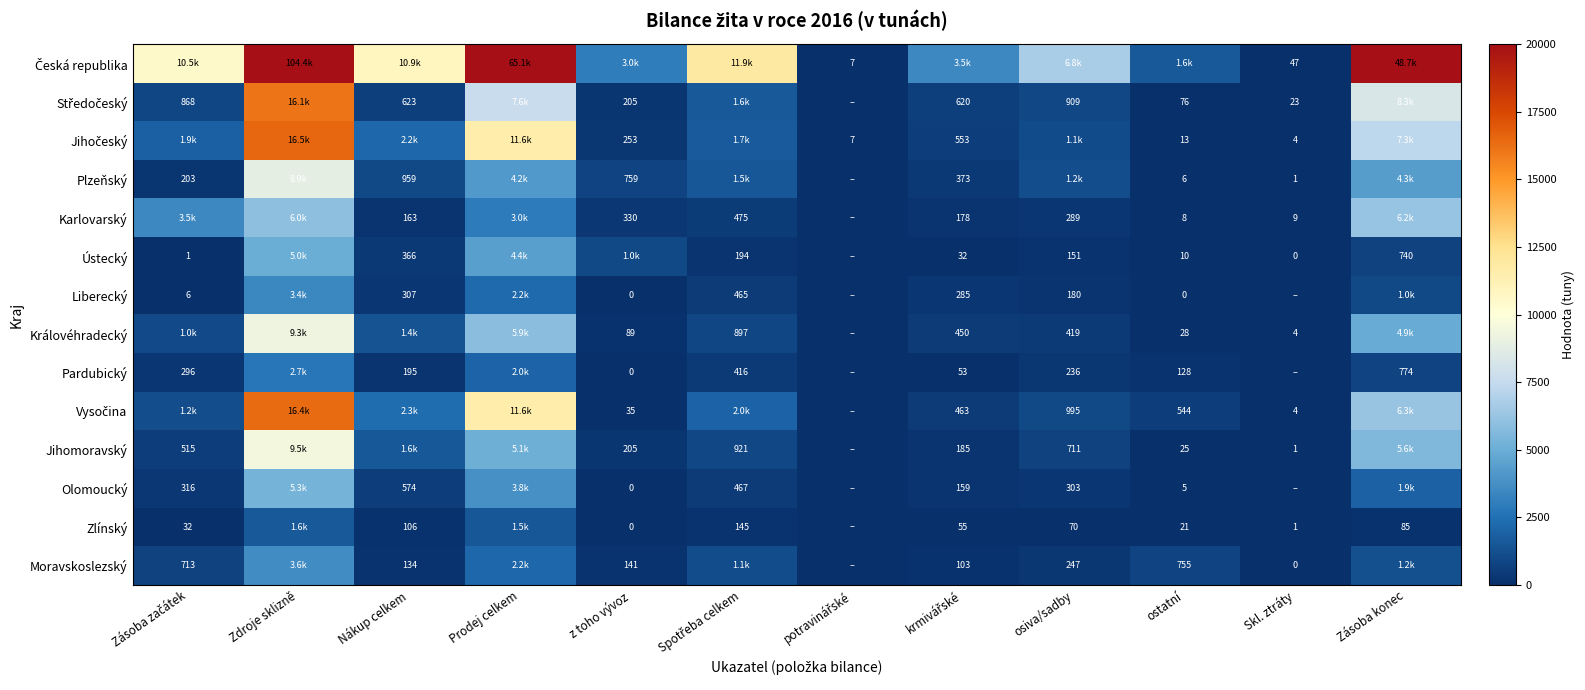

At ostatní, list the series in order from smallest to largest.

Liberecký, Olomoucký, Plzeňský, Karlovarský, Ústecký, Jihočeský, Zlínský, Jihomoravský, Královéhradecký, Středočeský, Pardubický, Vysočina, Moravskoslezský, Česká republika